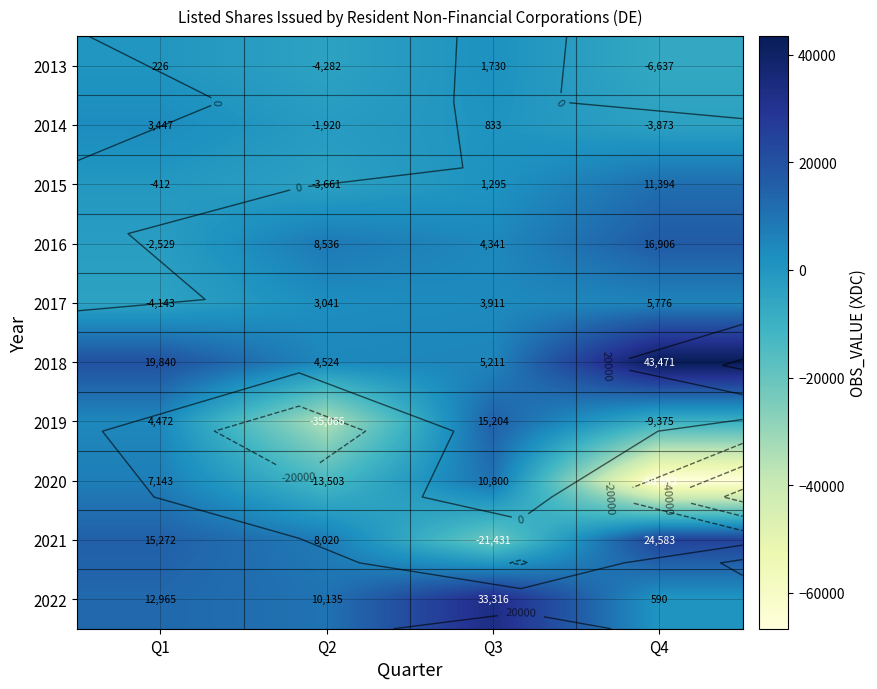

How many 2013 values are between -4282 and 1730?

3